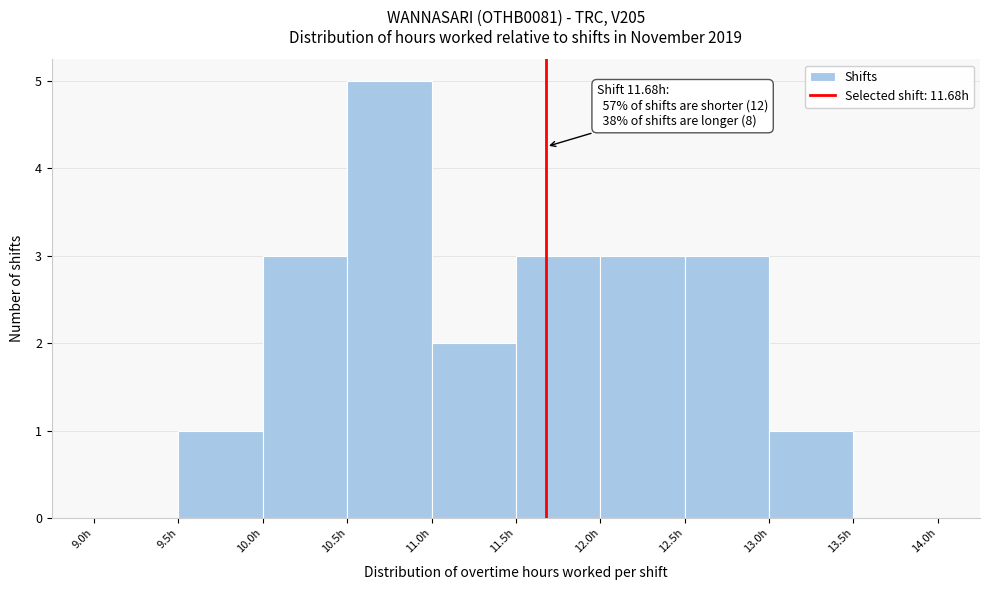

Over which range of the x-axis is the bar tallest?

10.5 to 11.0